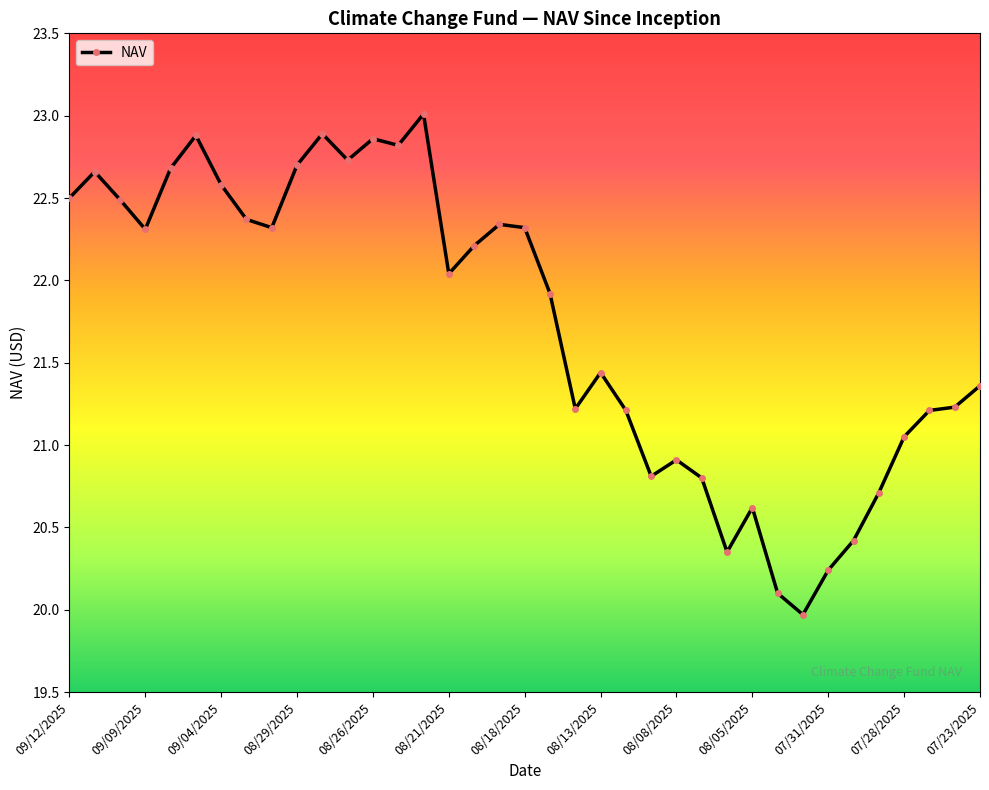

True or false: there are more than 0 points higher than both neighbors.

True